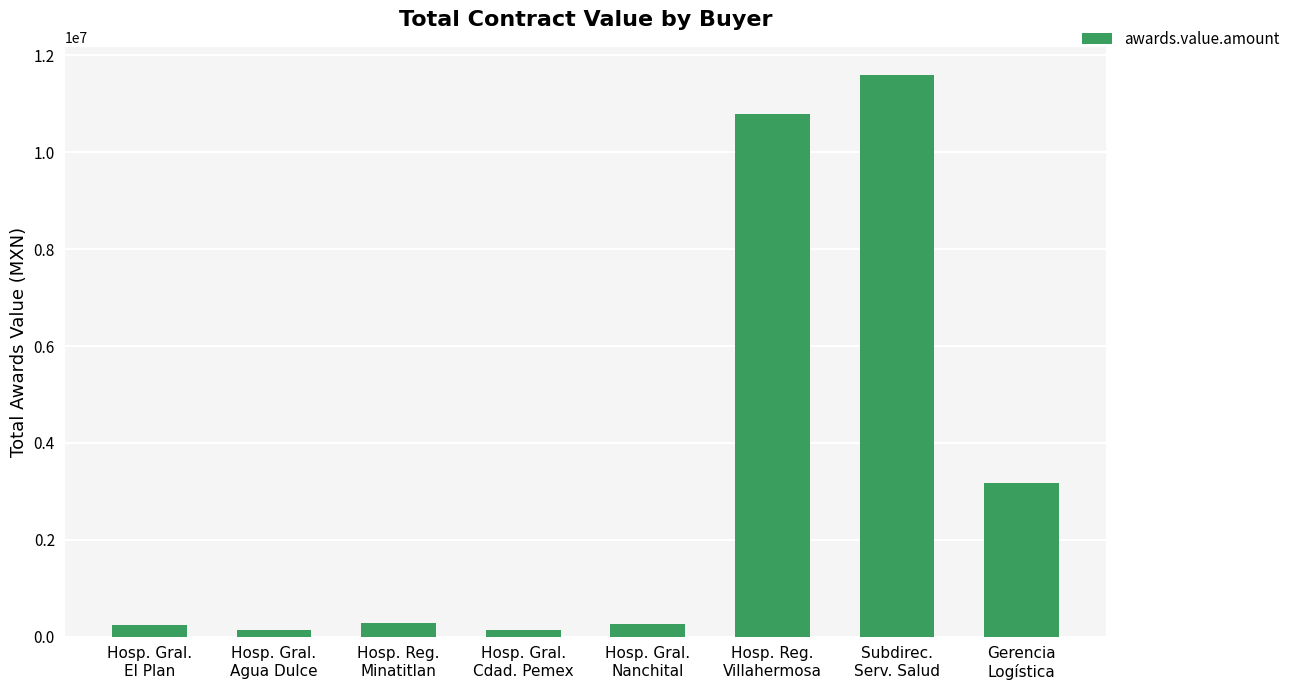

What is the sum of the values at Hosp. Gral.
Nanchital and Subdirec.
Serv. Salud?

11867332.2